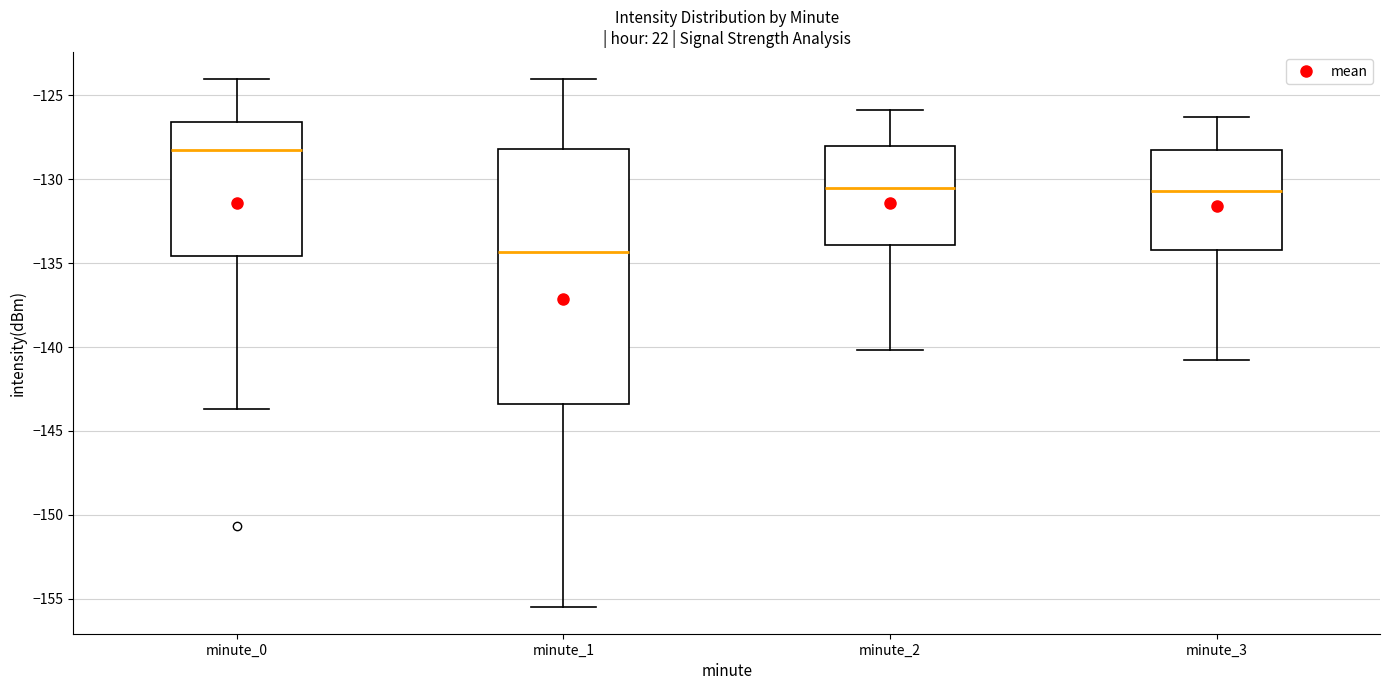

Where does the upper whisker of the box for minute_3 end on the y-axis? The values are not printed on the chart, so give them approximately, as read against the axis.

-126.5